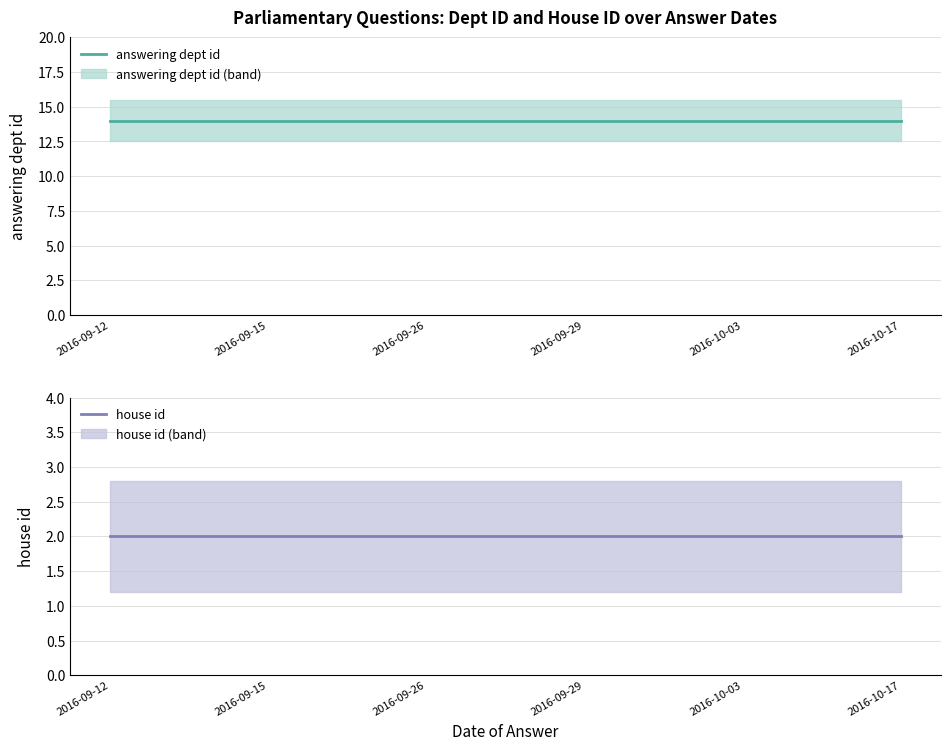

At which category does the chart reach its peak across all series?

2016-09-12